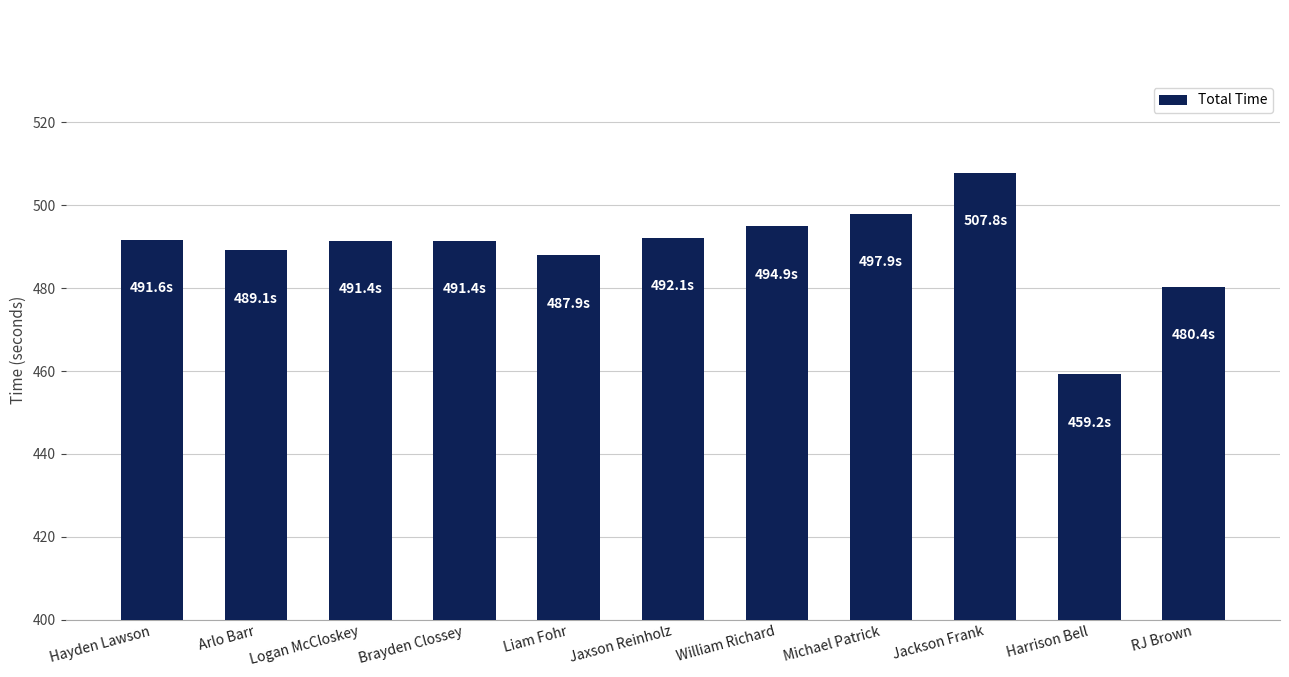

Where is the data nearest to the value 483?

RJ Brown